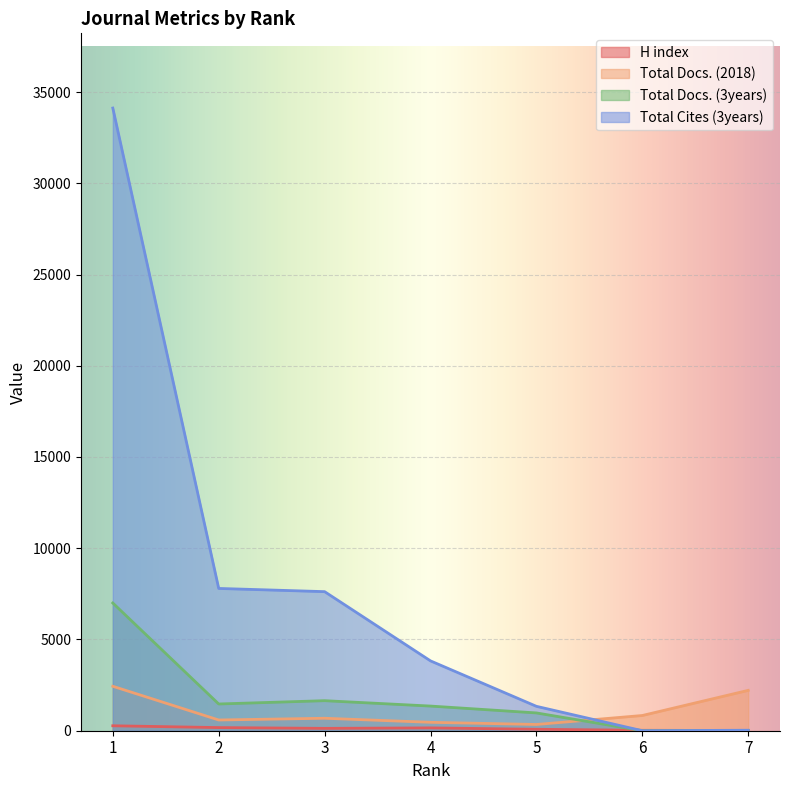

Reading left to right, extract all data points from this chart.

H index: 271	172	129	155	79	23	11
Total Docs. (2018): 2436	588	683	461	342	834	2212
Total Docs. (3years): 6999	1465	1646	1351	975	0	15
Total Cites (3years): 34121	7797	7621	3827	1337	0	27